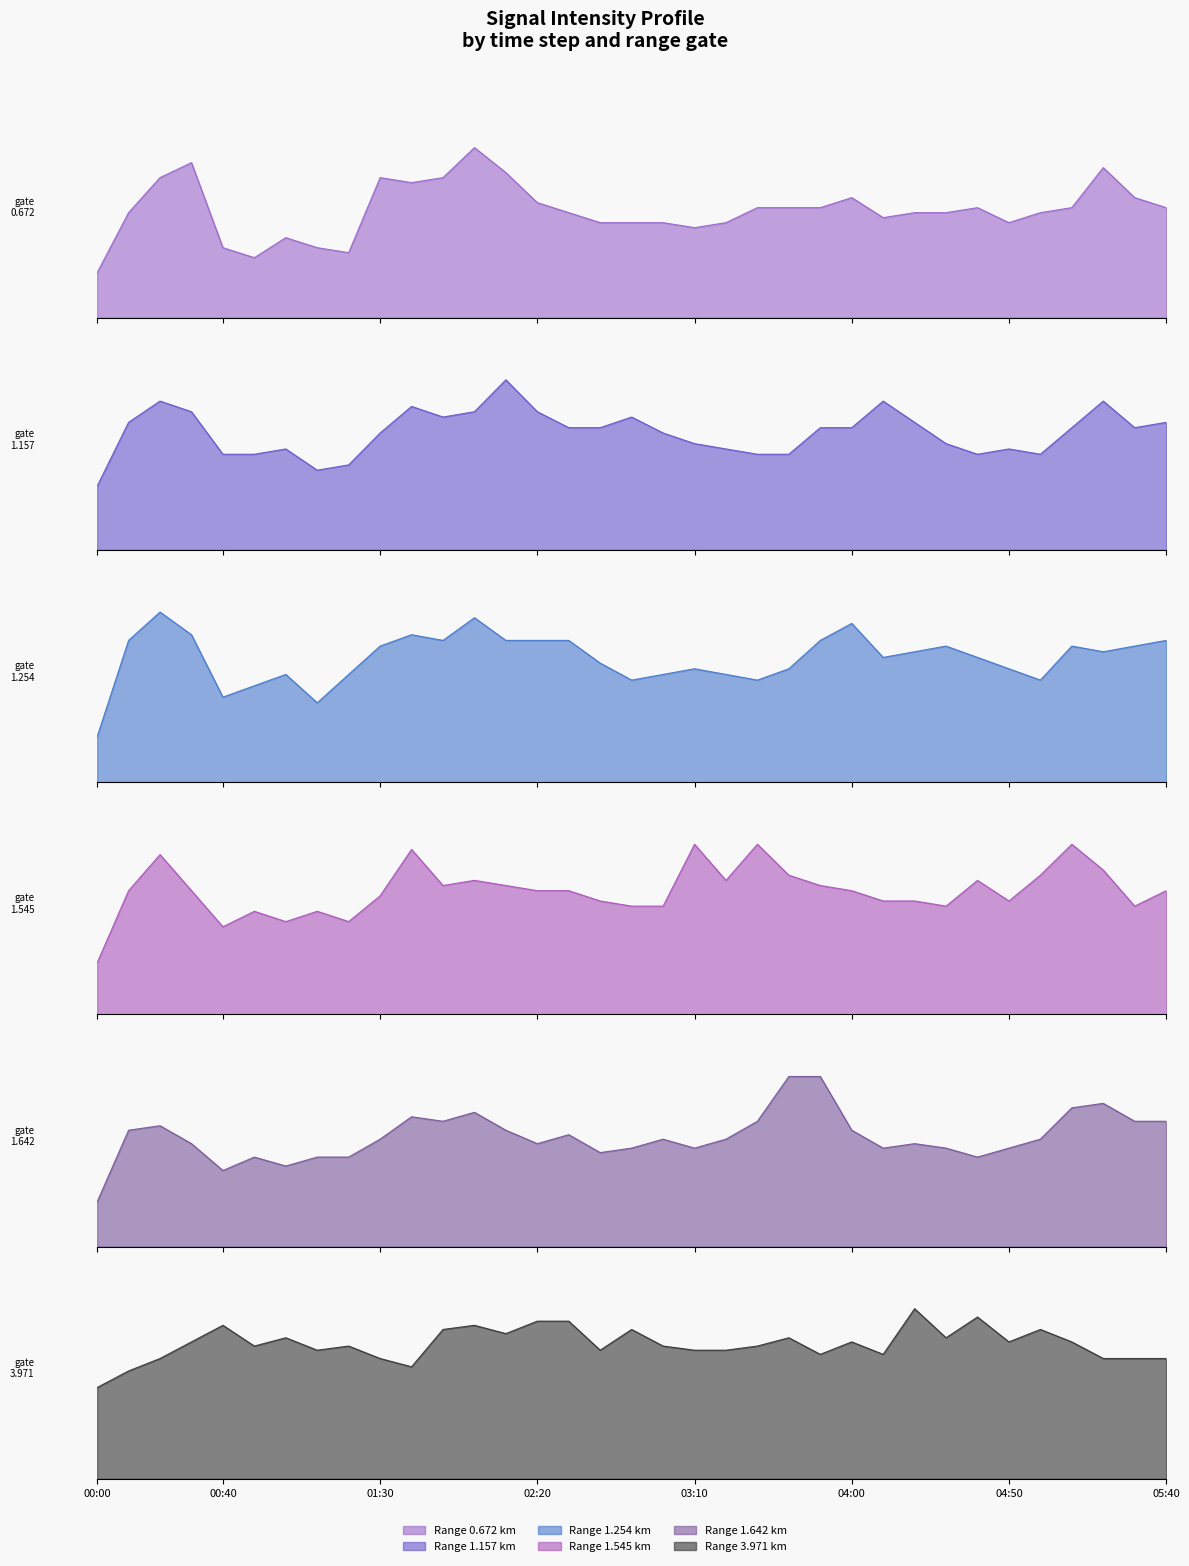

Which category has the highest value in the 1.545 series?

03:10